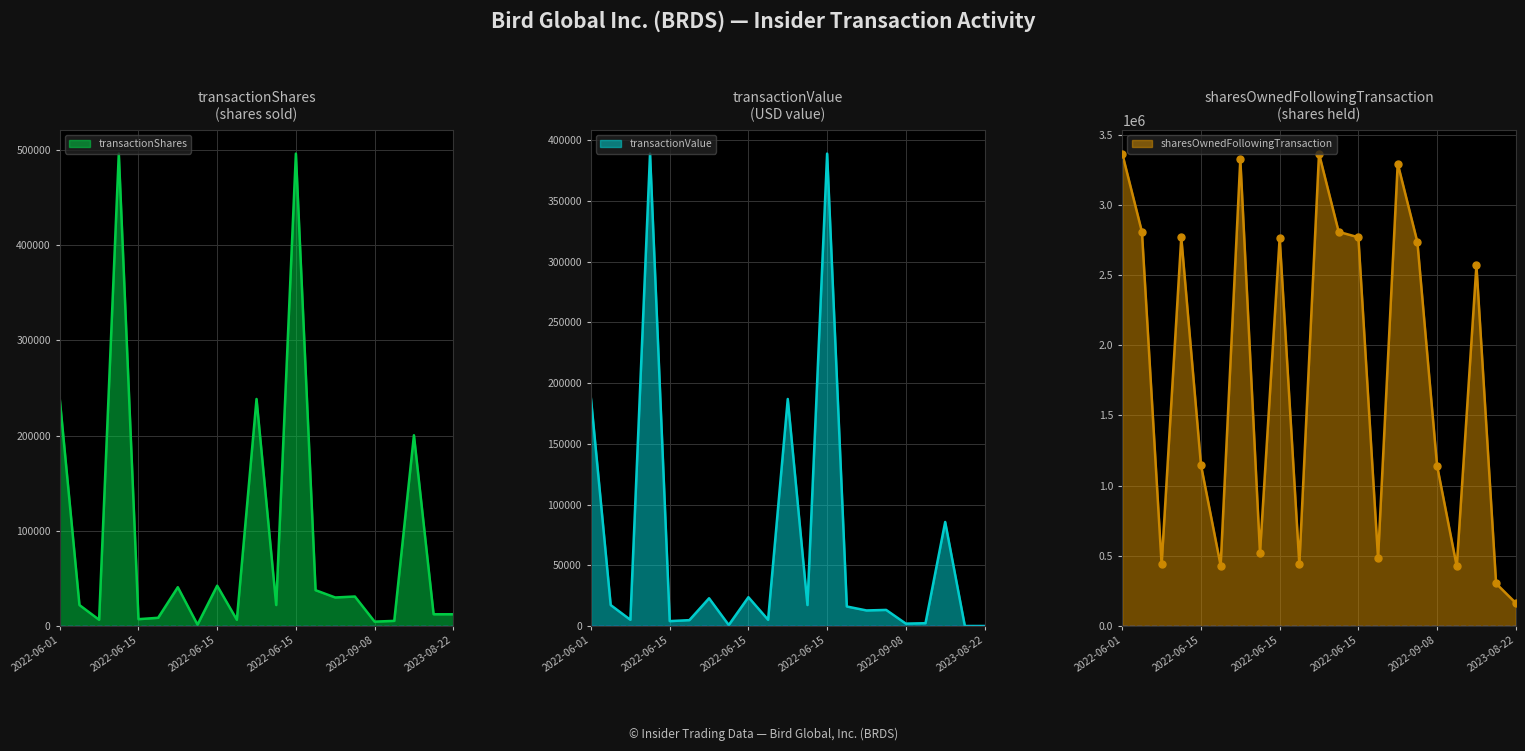

Which series reaches the minimum Y coordinate?

transactionValue